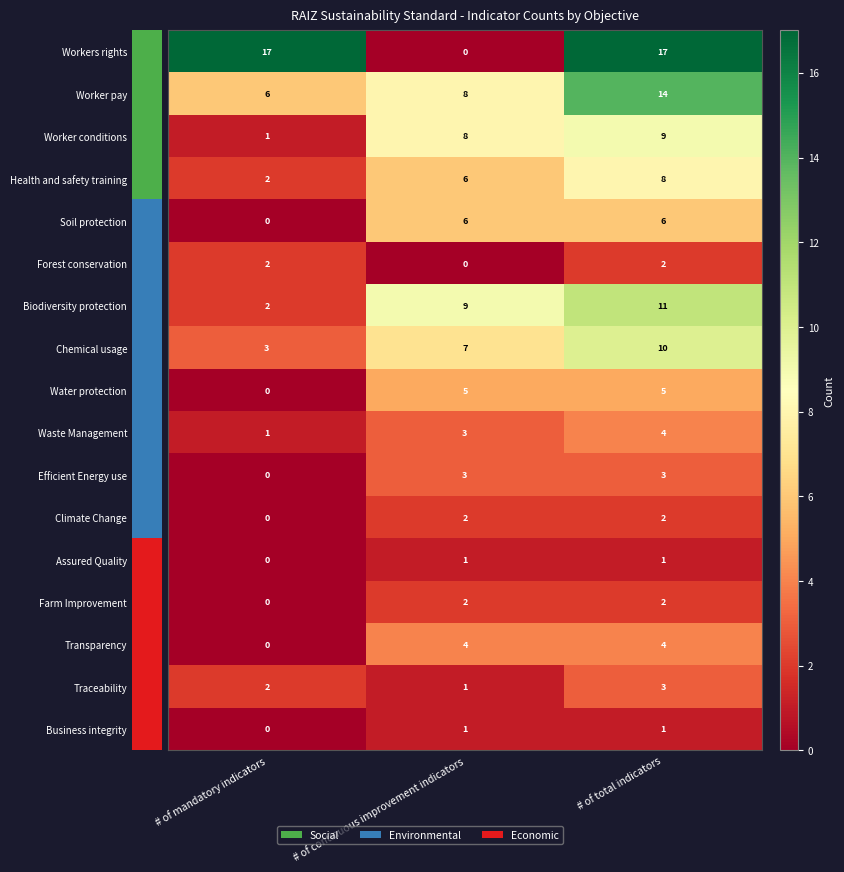

At which category is the sum across all series the highest?

# of total indicators